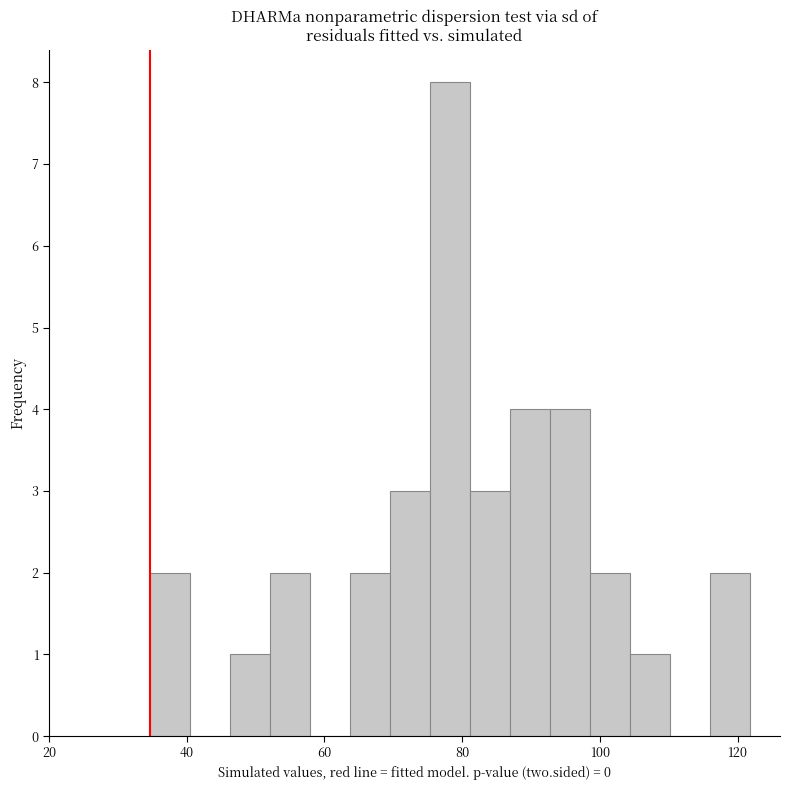

Read against the x-axis, roughly where is the centre of the tallest bar?

78